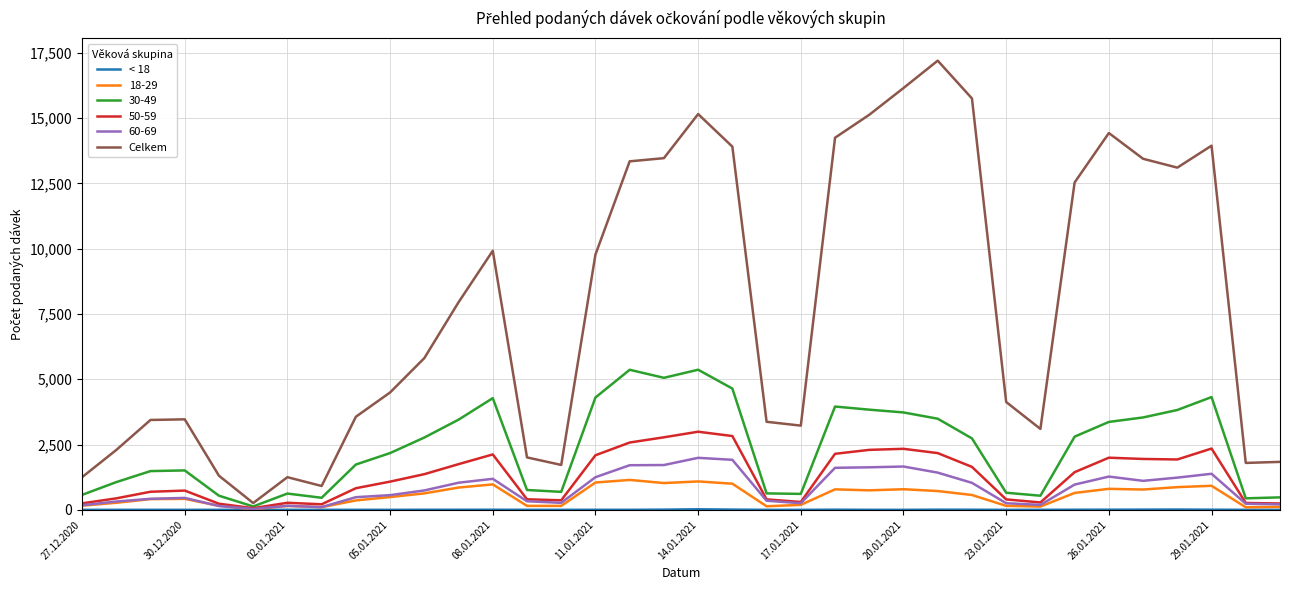

What is the maximum value shown in the chart?

17199